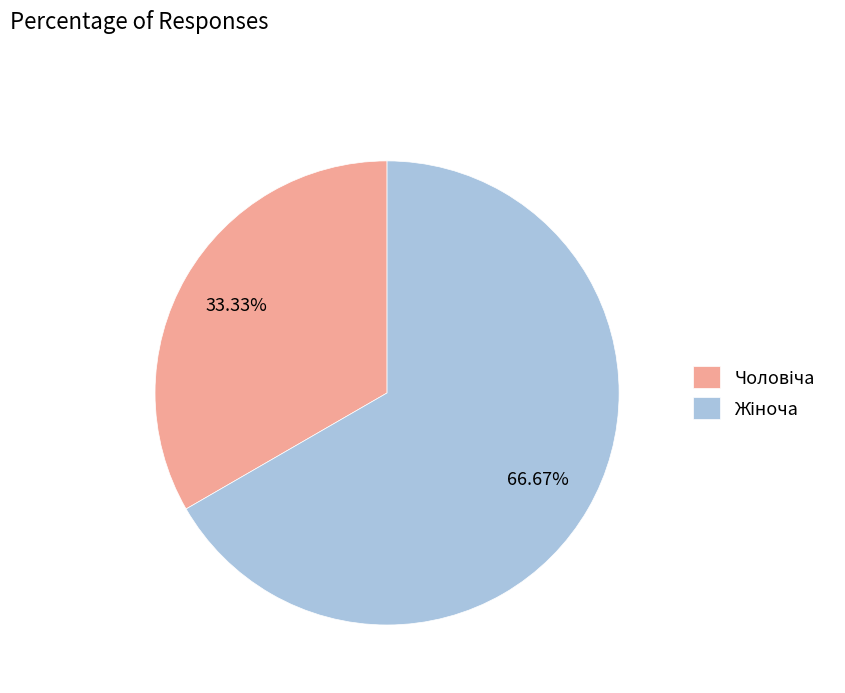

Does any single category account for the majority?

Yes